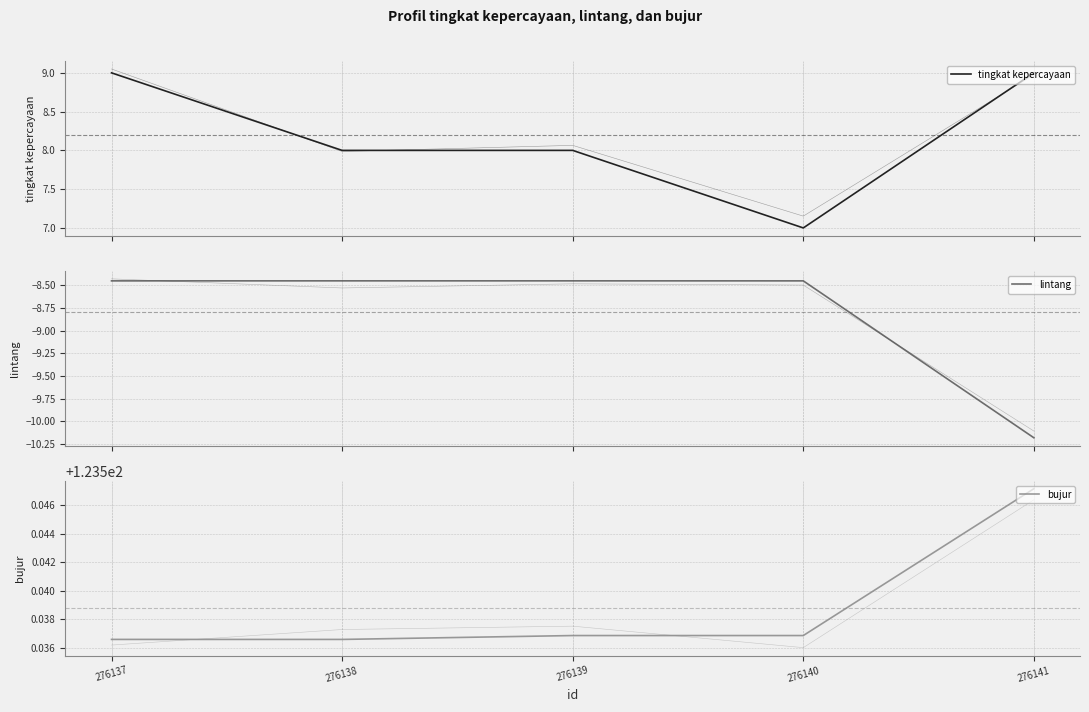

True or false: tingkat kepercayaan has a value of 7.0 at 276140.

True